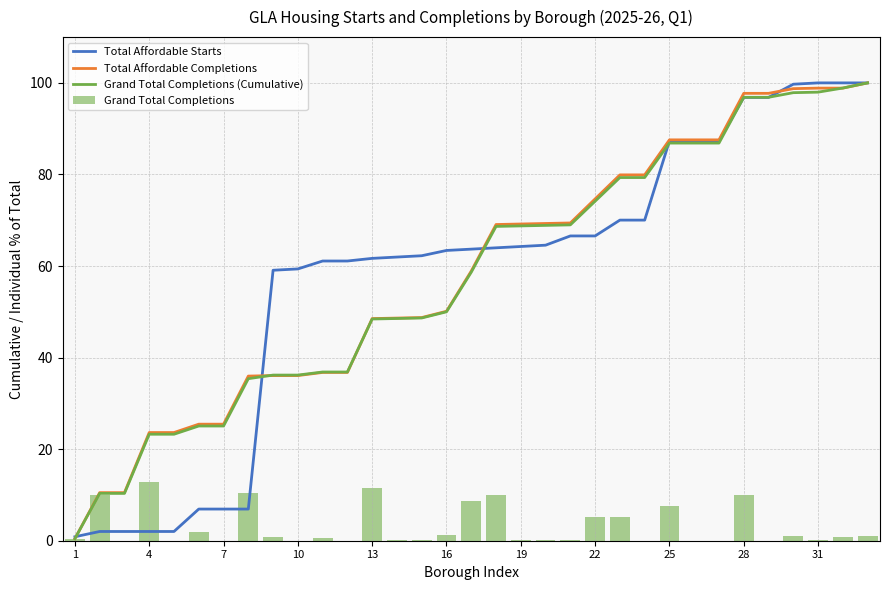

The Grand Total Completions series shows 0.0 at 7. True or false?

True